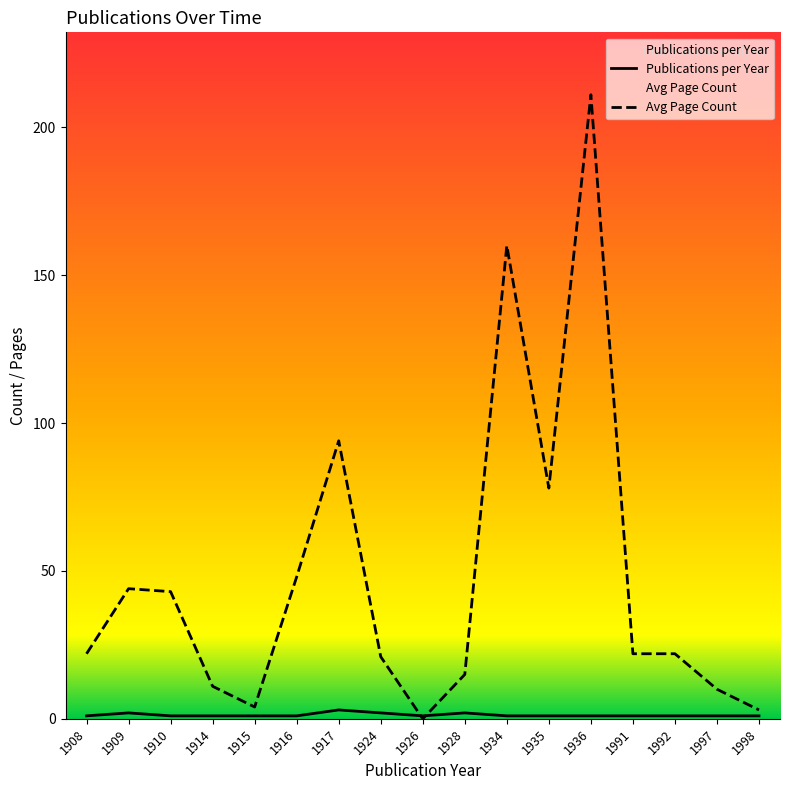

What is the average value of the Publications per Year series?

1